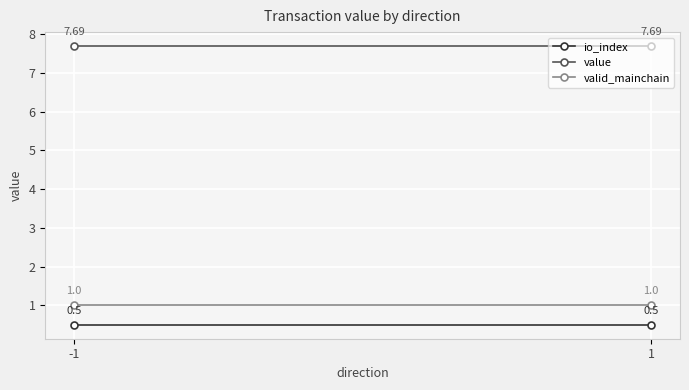

Reading left to right, extract all data points from this chart.

io_index: -1=0.5	1=0.5
value: -1=7.7	1=7.7
valid_mainchain: -1=1.0	1=1.0